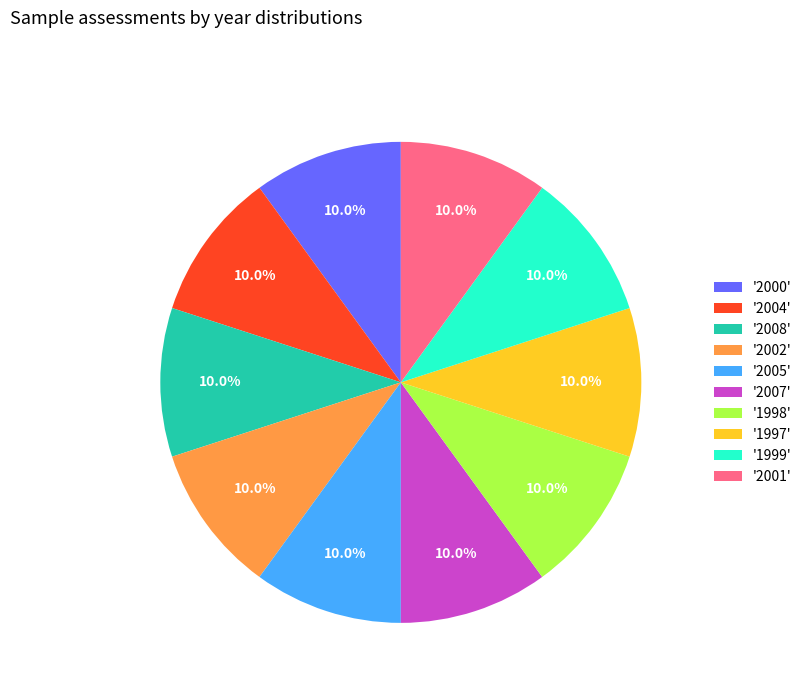

What is the ratio of the value at '1998' to the value at '2004'?

1.0